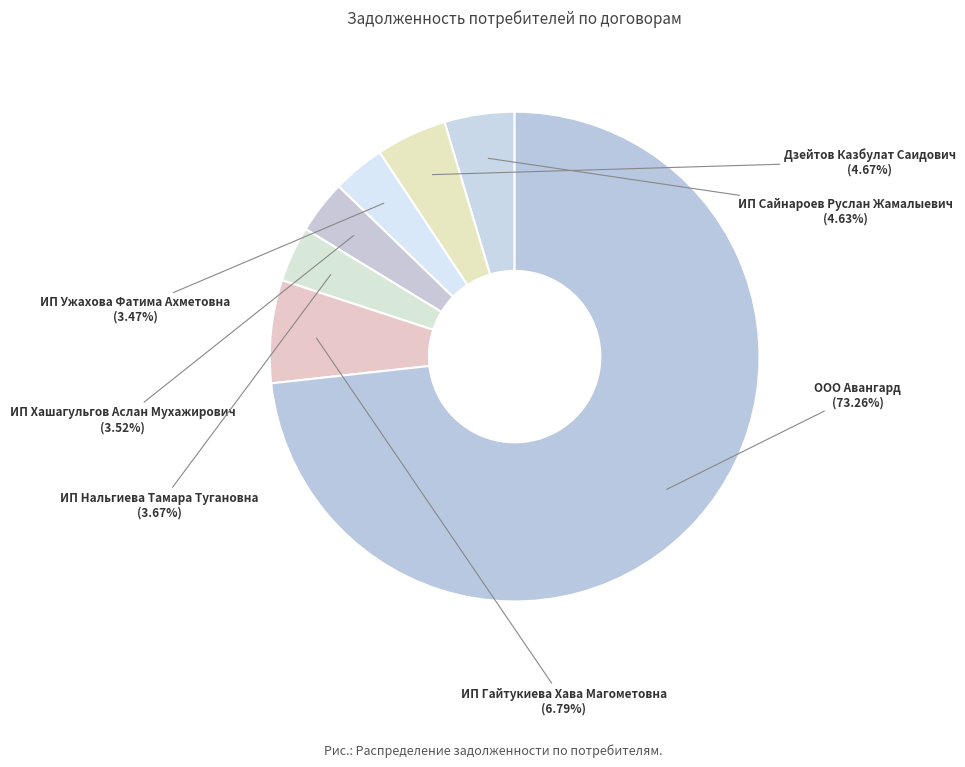

True or false: ИП Гайтукиева Хава Магометовна accounts for 1% of the total.

False